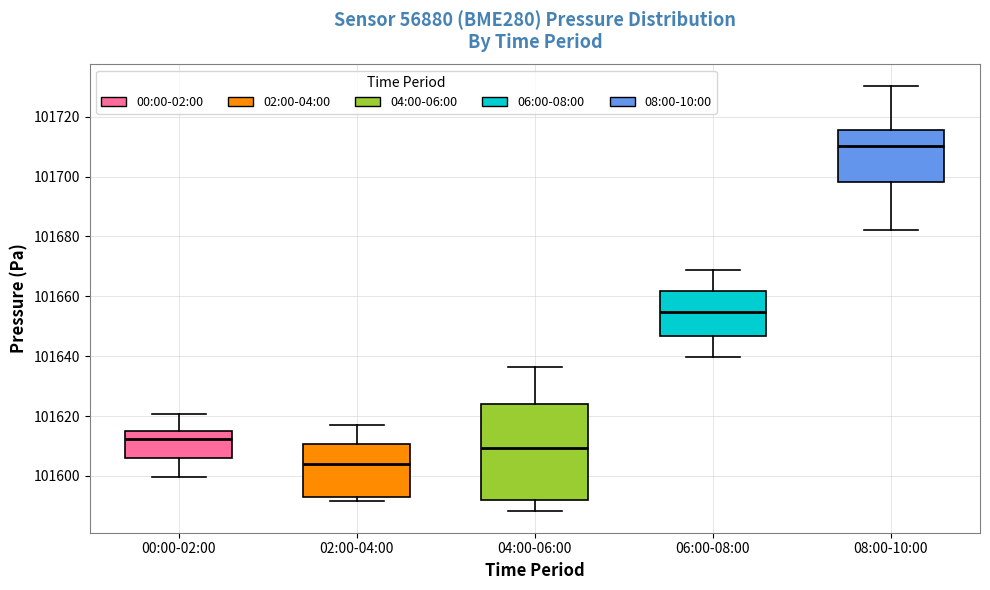

Which box's median line is the lowest?

02:00-04:00